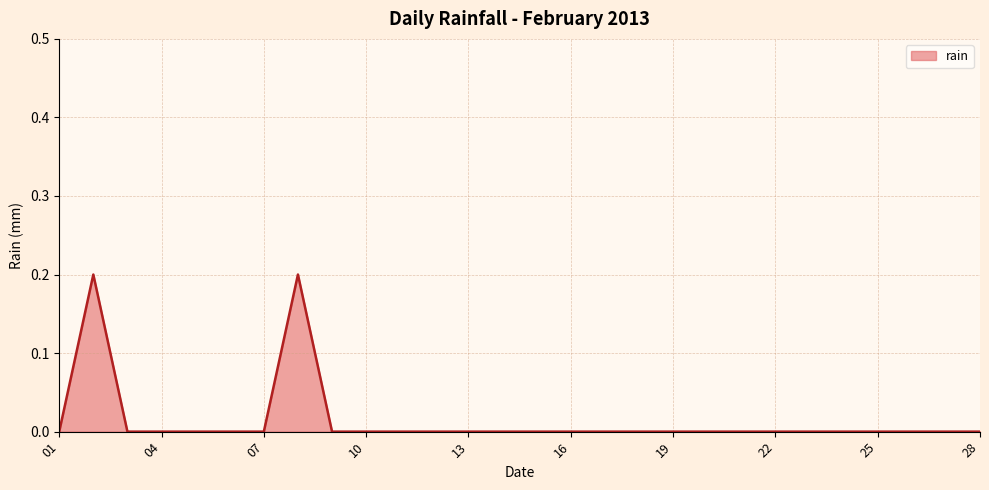

What is the difference between the maximum and second lowest values?

0.2